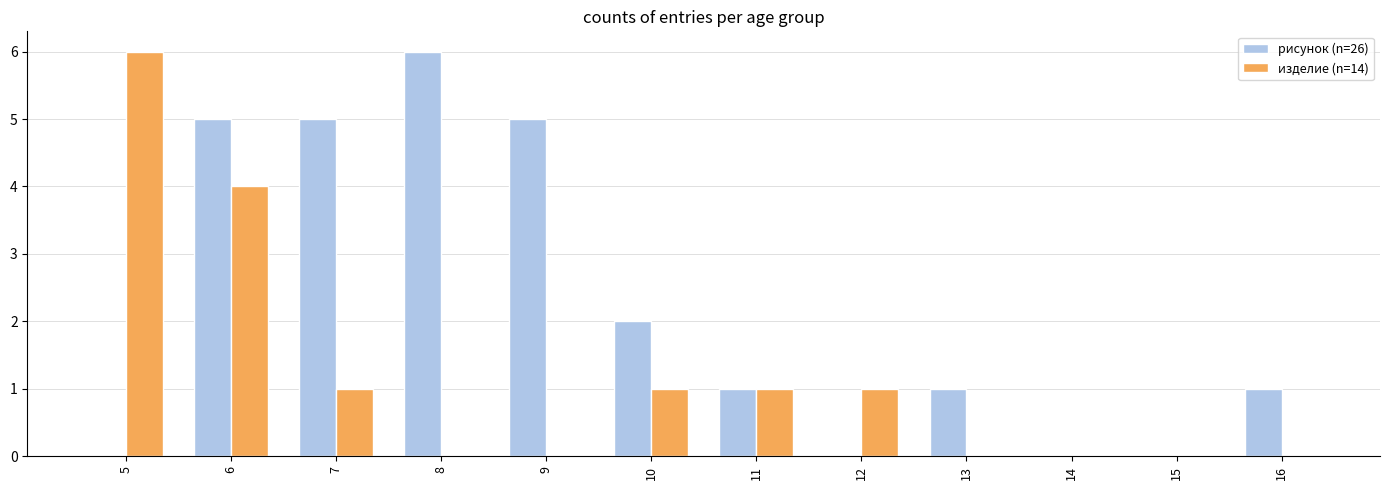

At which label is рисунок (n=26) closest to 3?

10